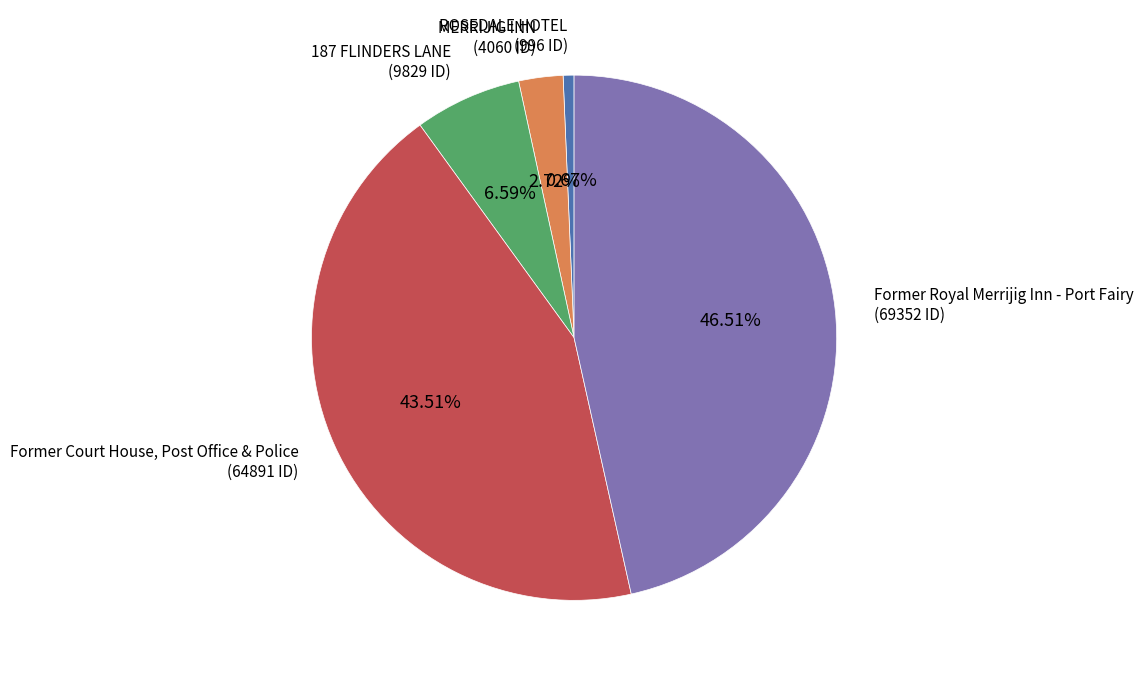

True or false: 187 FLINDERS LANE accounts for 7% of the total.

True